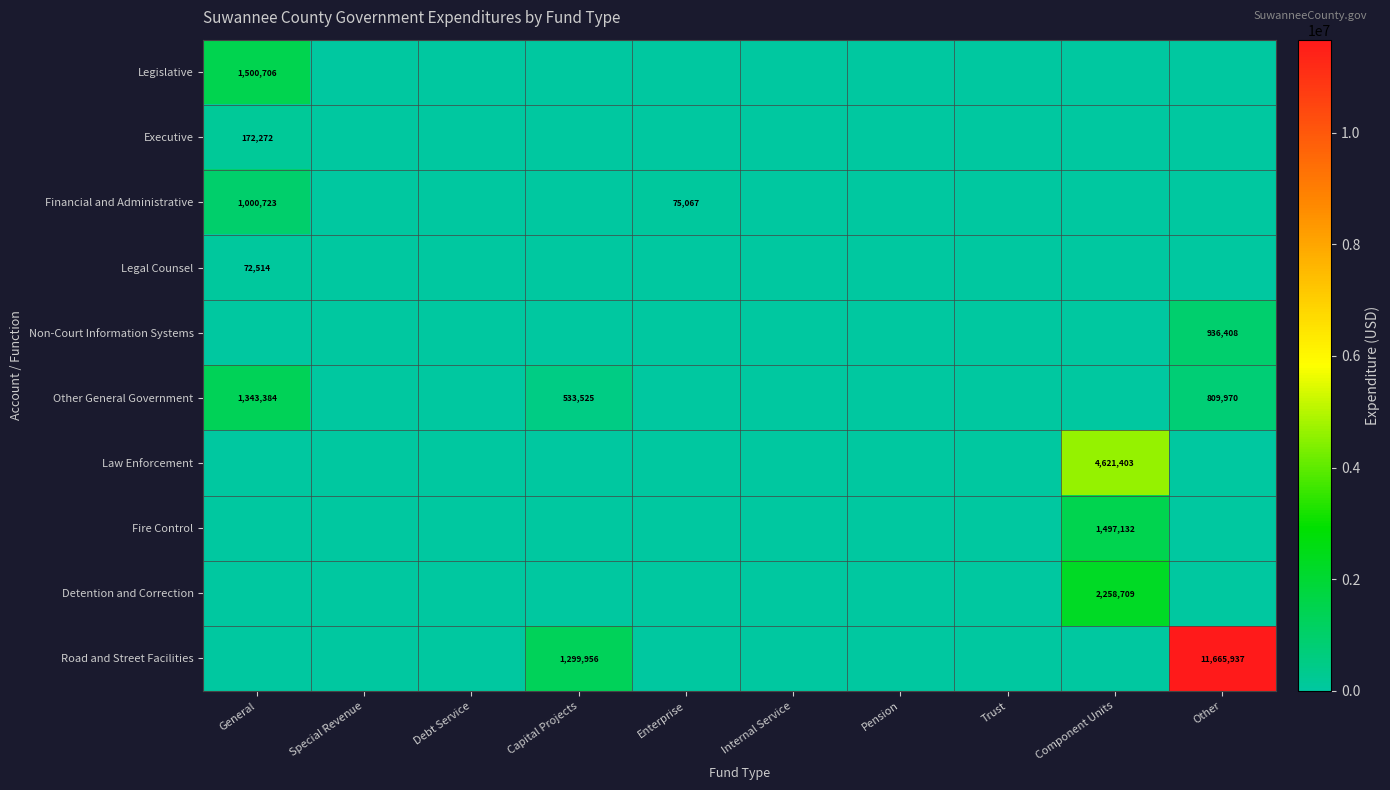

Is it true that Legal Counsel equals 113587 at General?

False